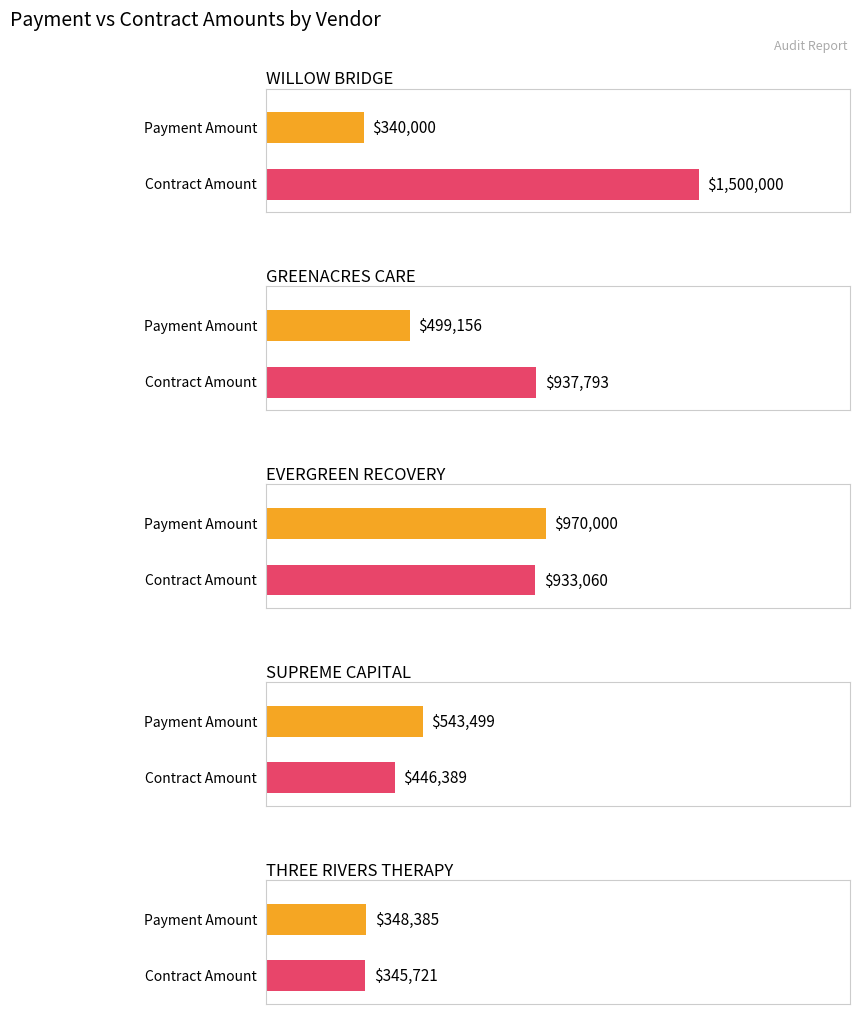

How many bars are there in total?

10